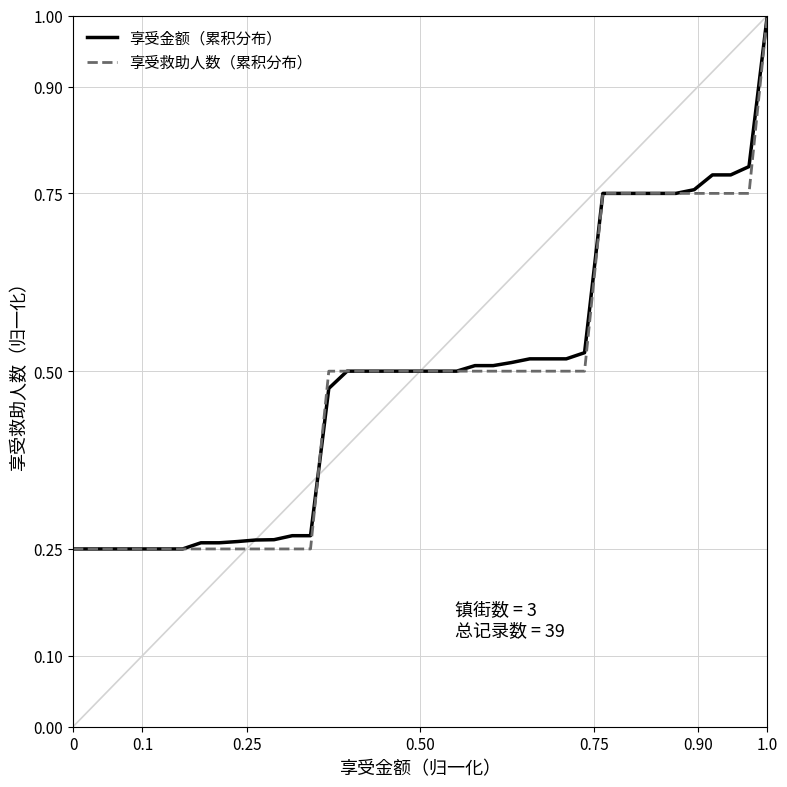

What is the highest value of the 享受金额（累积分布） series?

1.0